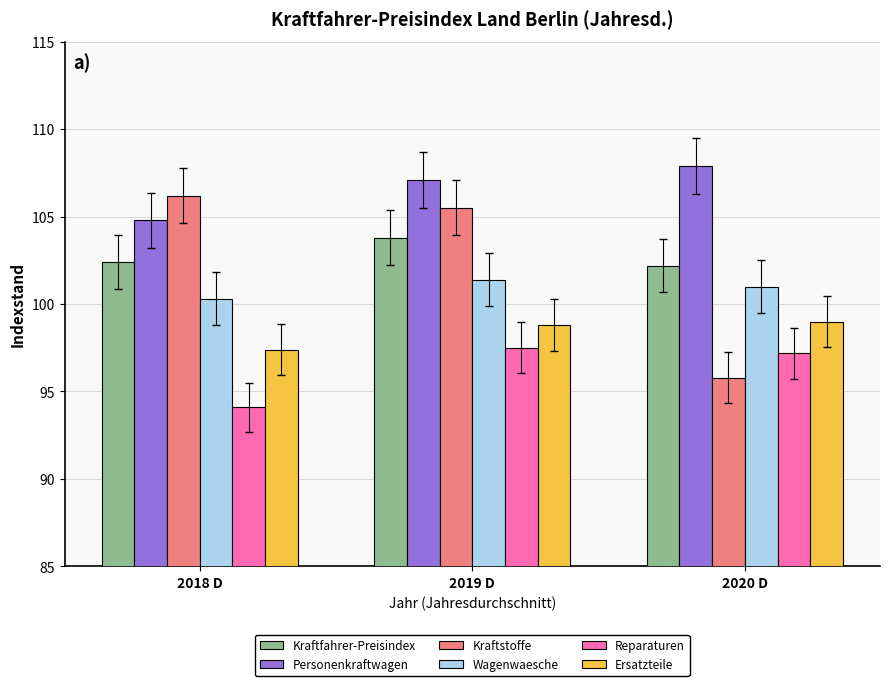

What is the smallest value displayed?

94.1